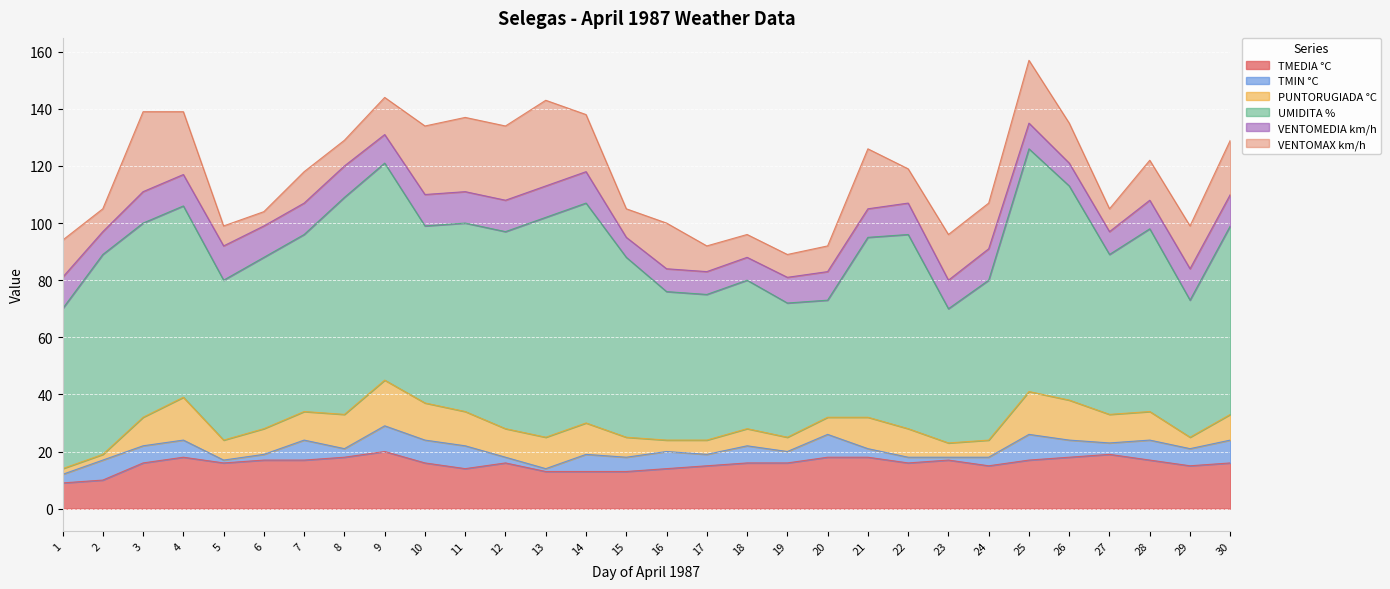

Which has a higher value, 3/4/1987 or 21/4/1987?

21/4/1987